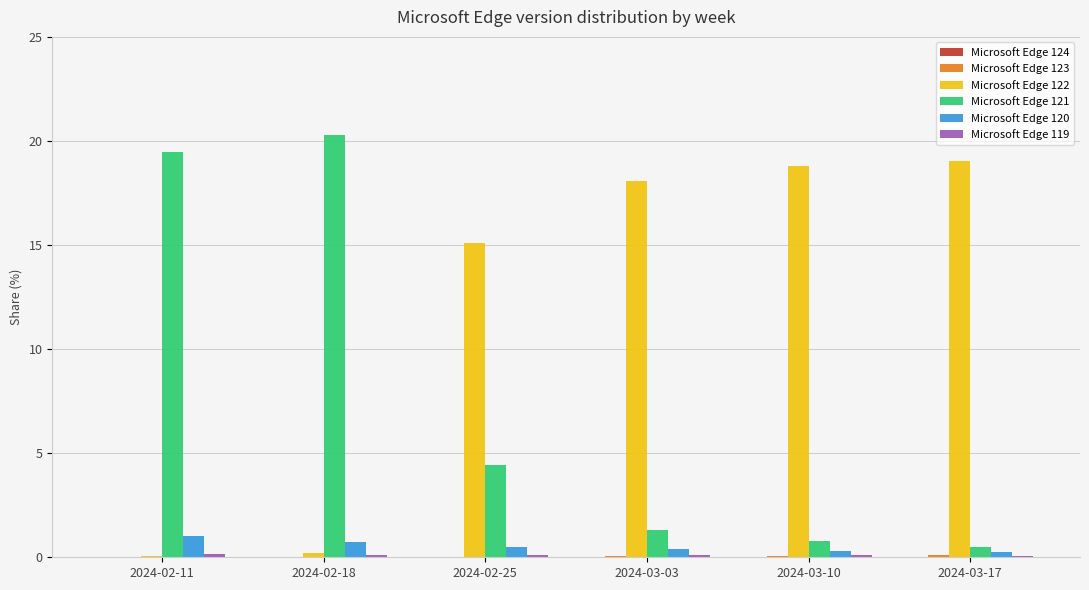

How many distinct data groups are displayed?

6